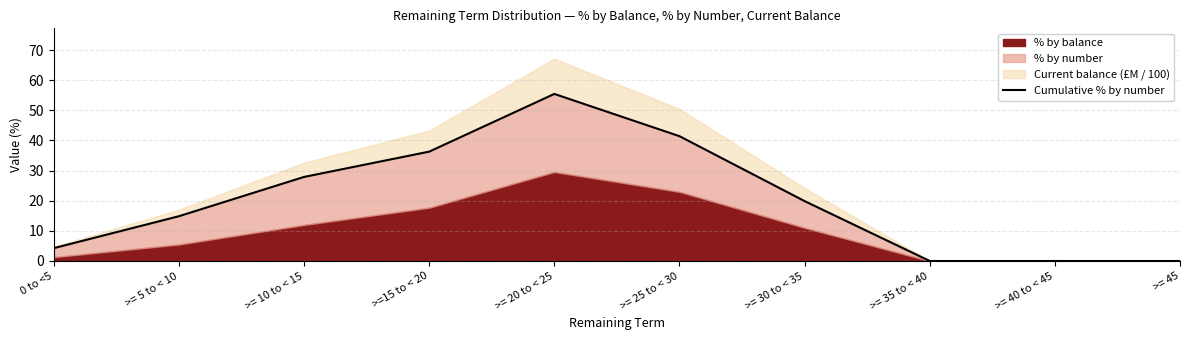

What is the value of the 6th point from the left?

41.4